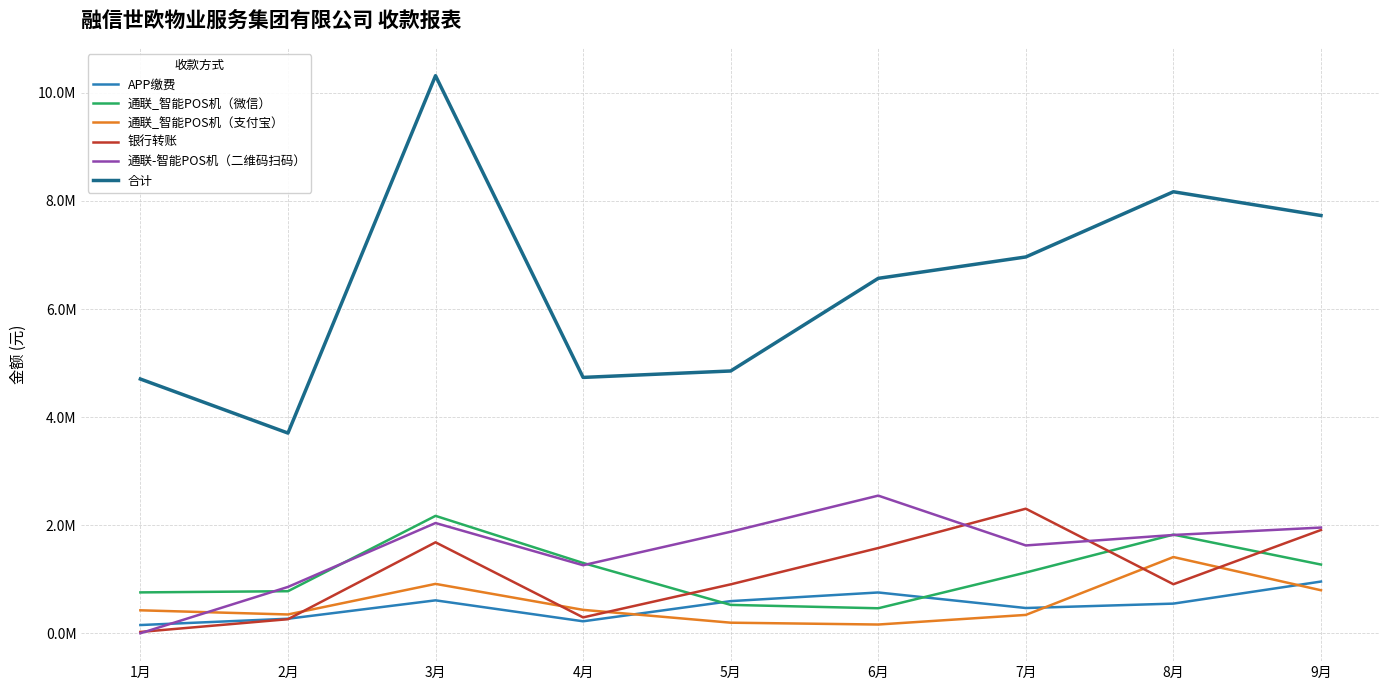

What is the value of the 通联-智能POS机（二维码扫码） point at the 5th from the left?

1878743.4